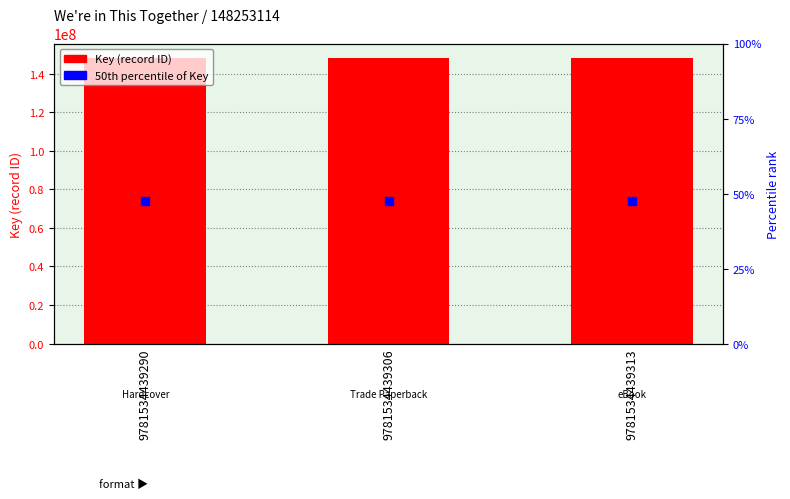

Is the value of 50th percentile of Key at 9781534439313 greater than the value of Key (record ID) at 9781534439306?

No